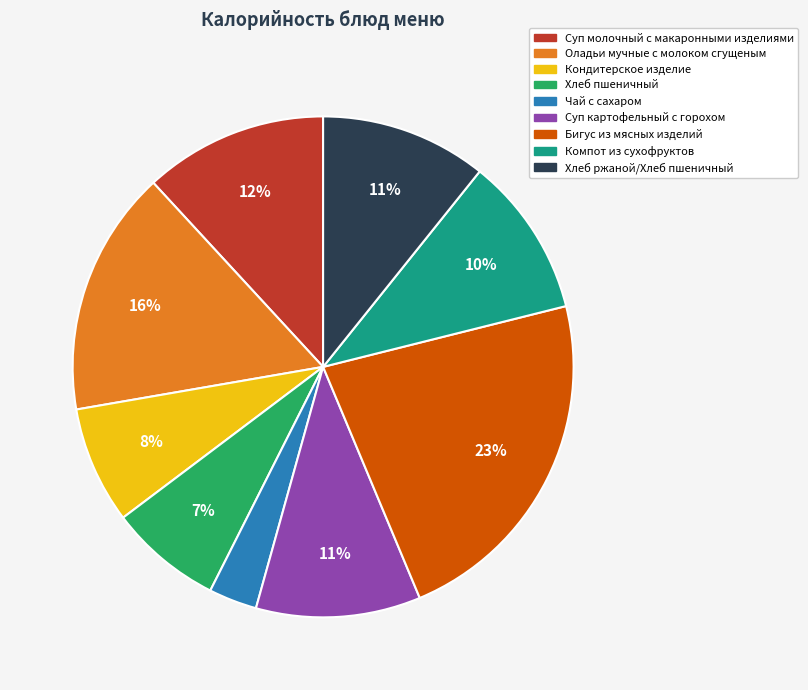

To the nearest percent, what percentage of the pie is Суп молочный с макаронными изделиями?

12%